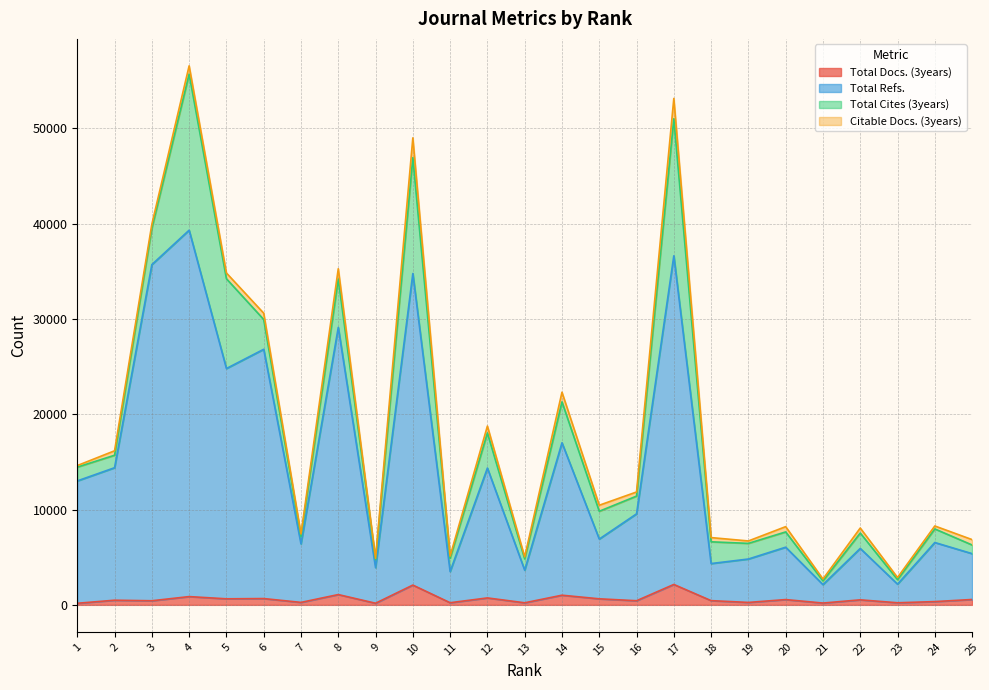

At which label does Total Refs. first exceed 6905?

1